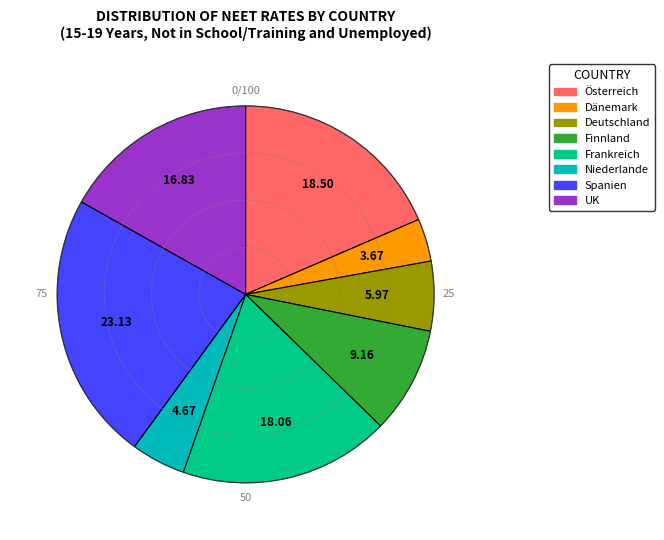

The Dänemark slice represents 4% of the pie. True or false?

True